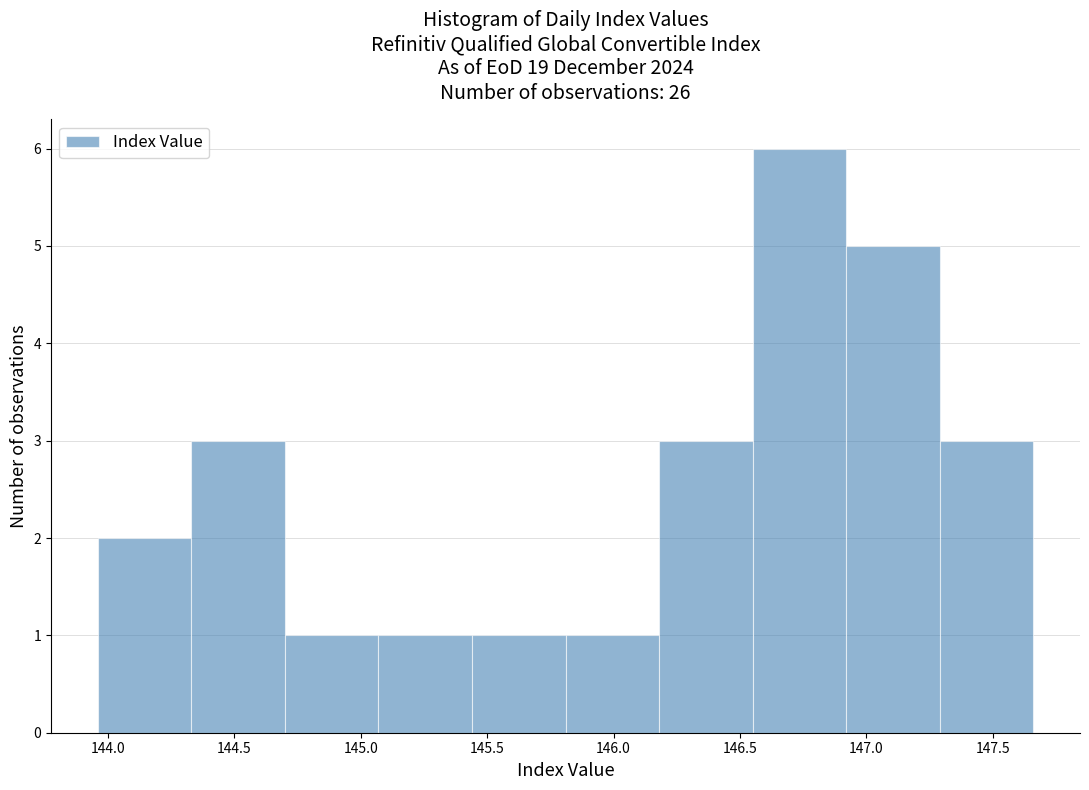

Reading left to right, list every bar in this chart as the range it spans on the x-axis followed by its height. Neither the bar edges nor the heights are printed on the chart, so give them approximately, as read against the axes.

143.96 to 144.33: 2
144.33 to 144.70: 3
144.70 to 145.07: 1
145.07 to 145.44: 1
145.44 to 145.81: 1
145.81 to 146.18: 1
146.18 to 146.55: 3
146.55 to 146.92: 6
146.92 to 147.29: 5
147.29 to 147.66: 3